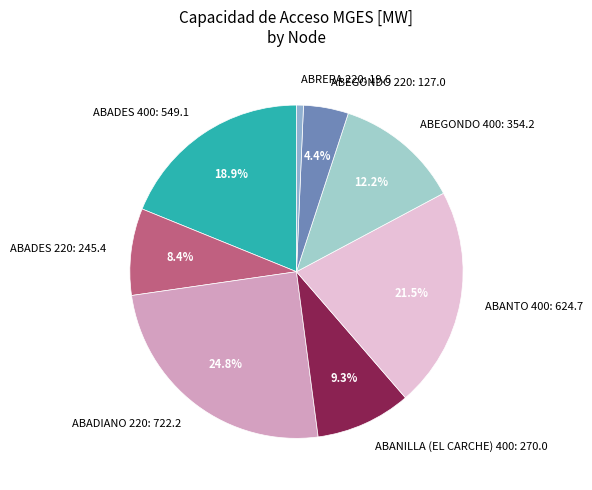

Count the number of slices in the pie.

8